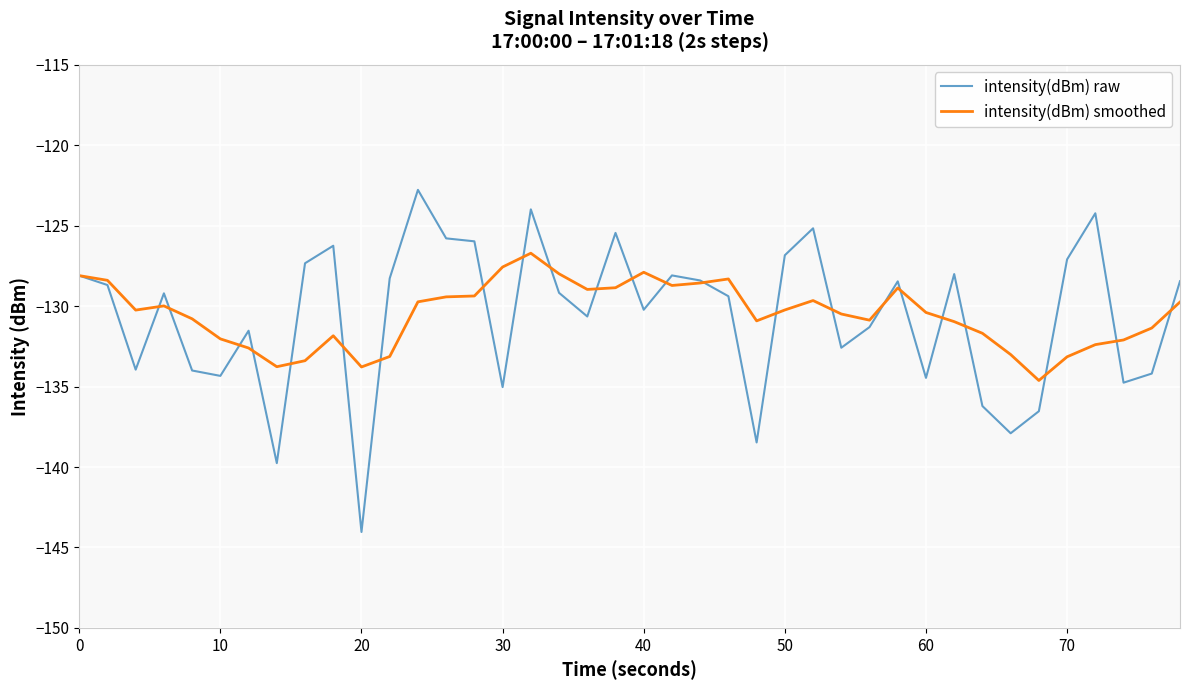

Does the chart have visible grid lines?

Yes